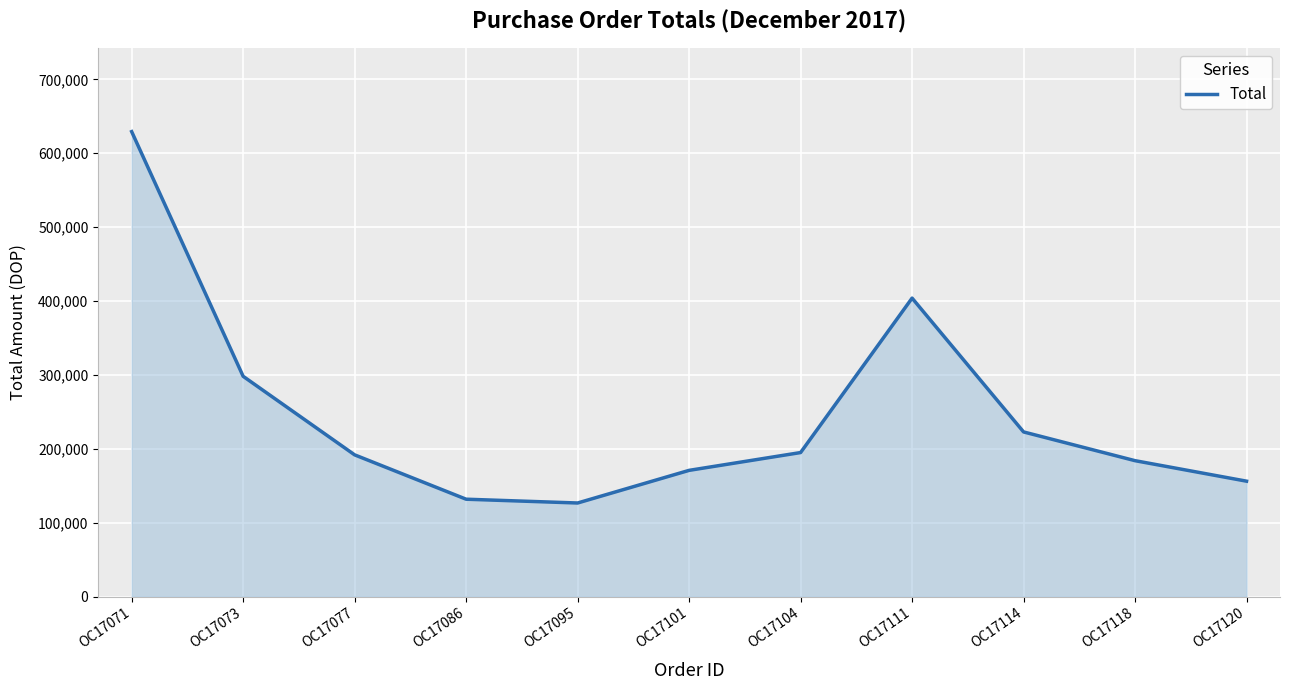

What is the sum of the values at OC17104 and OC17095?

321733.6